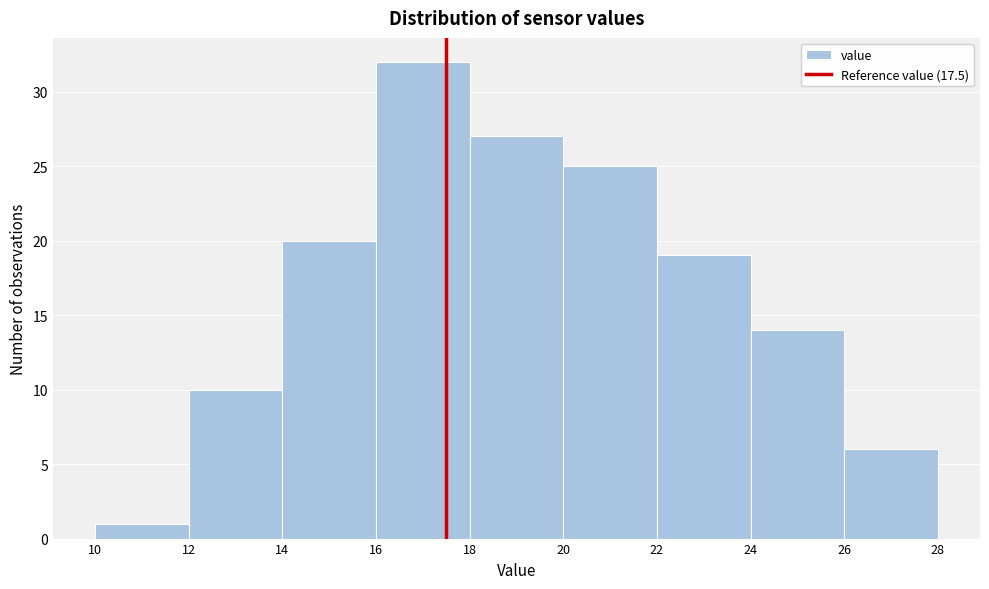

How tall is the bar that spans 16 to 18 on the x-axis? The values are not printed on the chart, so give them approximately, as read against the axis.

32